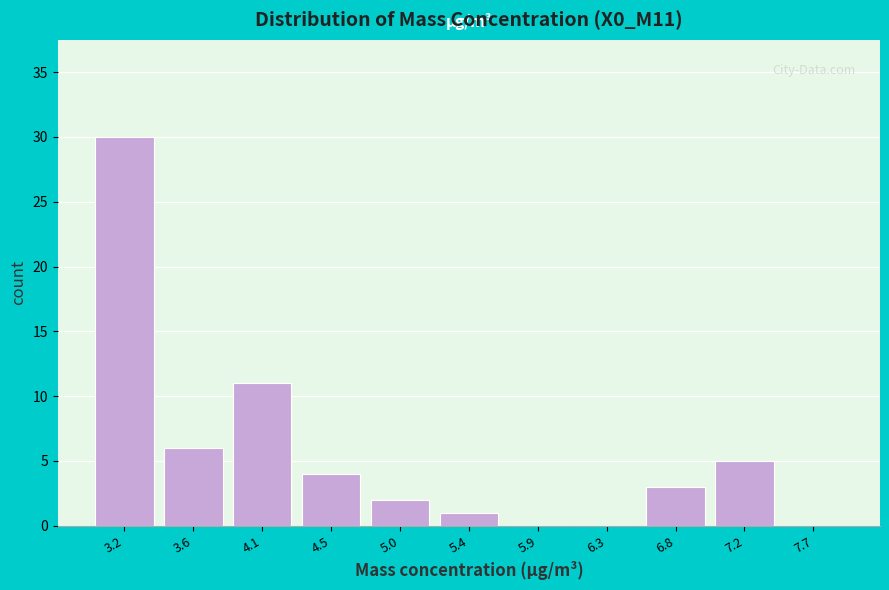

Reading left to right, extract all data points from this chart.

3.2=30	3.6=6	4.1=11	4.5=4	5.0=2	5.4=1	5.9=0	6.3=0	6.8=3	7.2=5	7.7=0